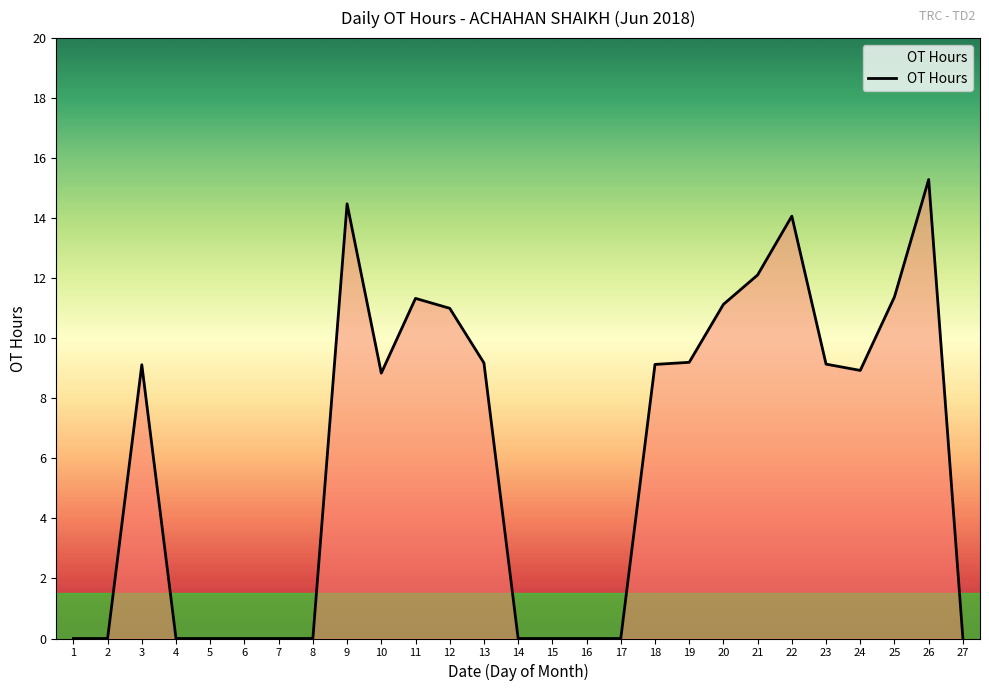

How many values are below 8?

12